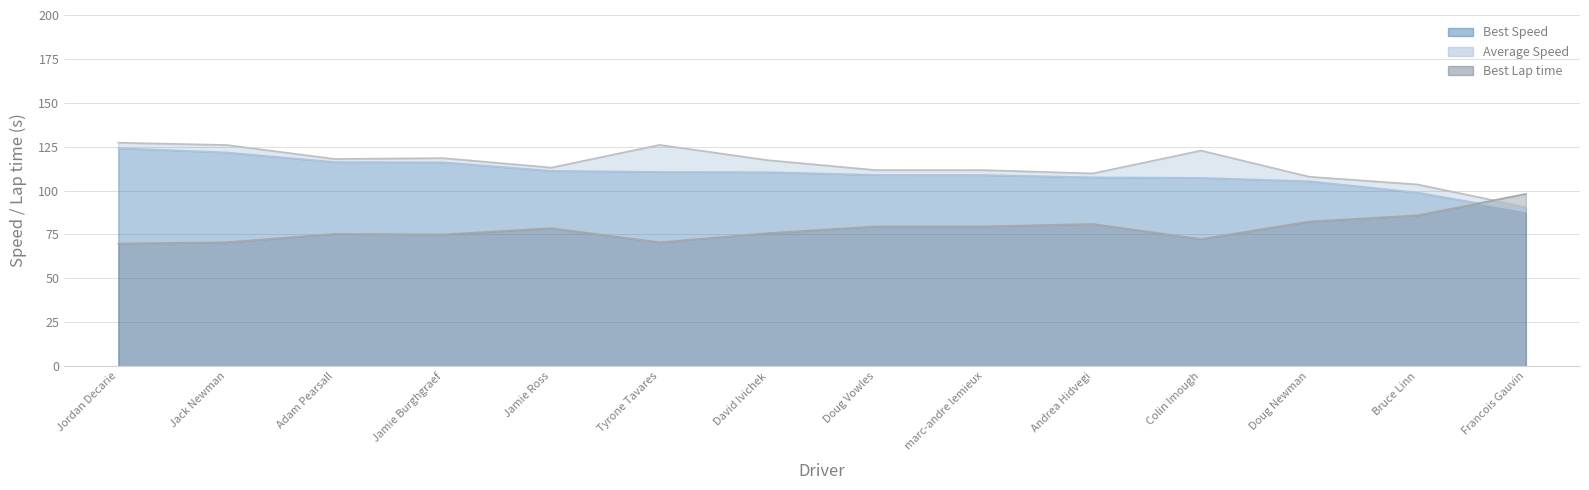

How many values in the Best Lap time series exceed 78?

7